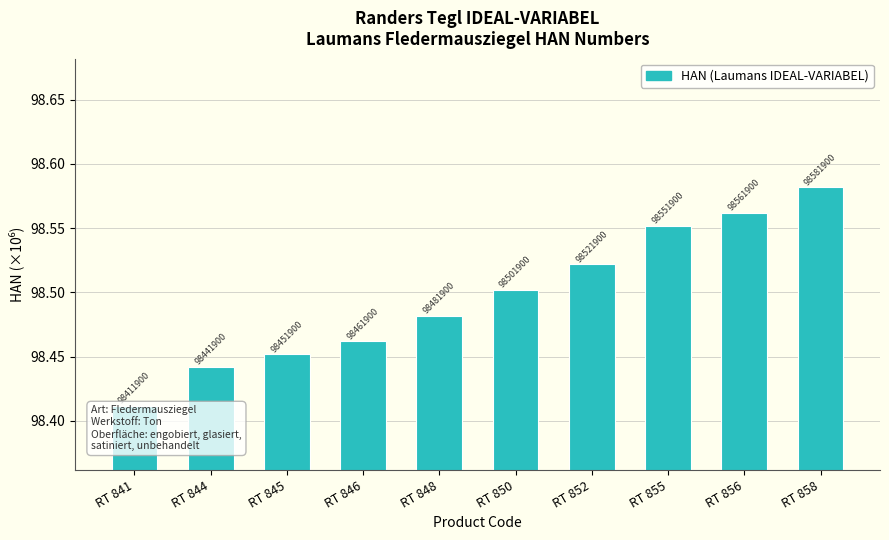

At which category does the chart reach its peak across all series?

RT 858